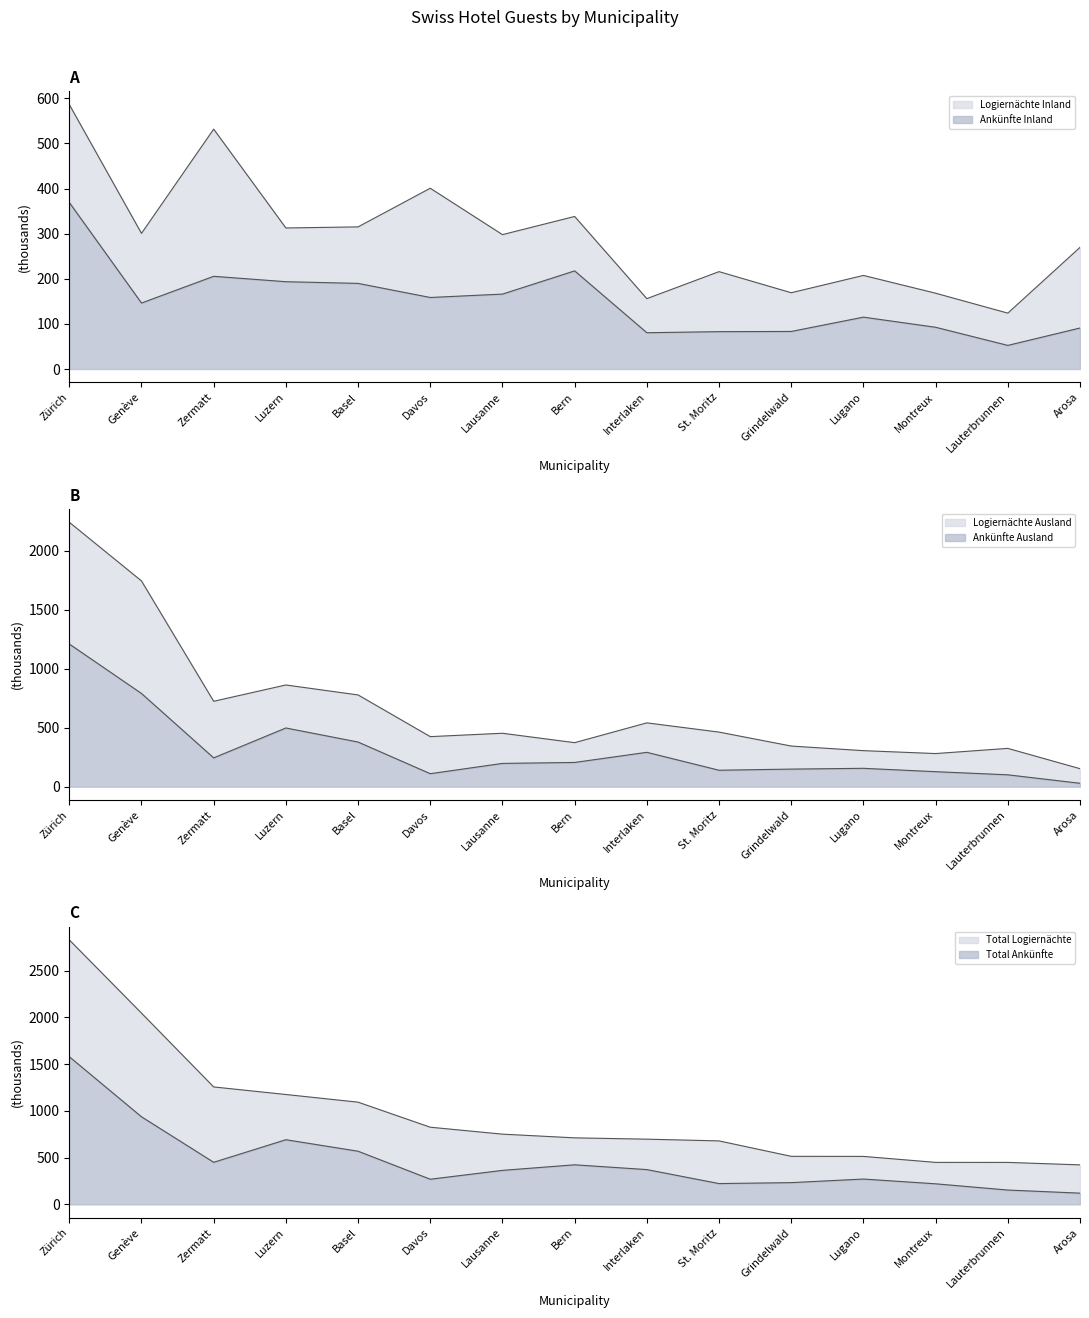

Which series has the largest total across all categories?

Total Logiernächte